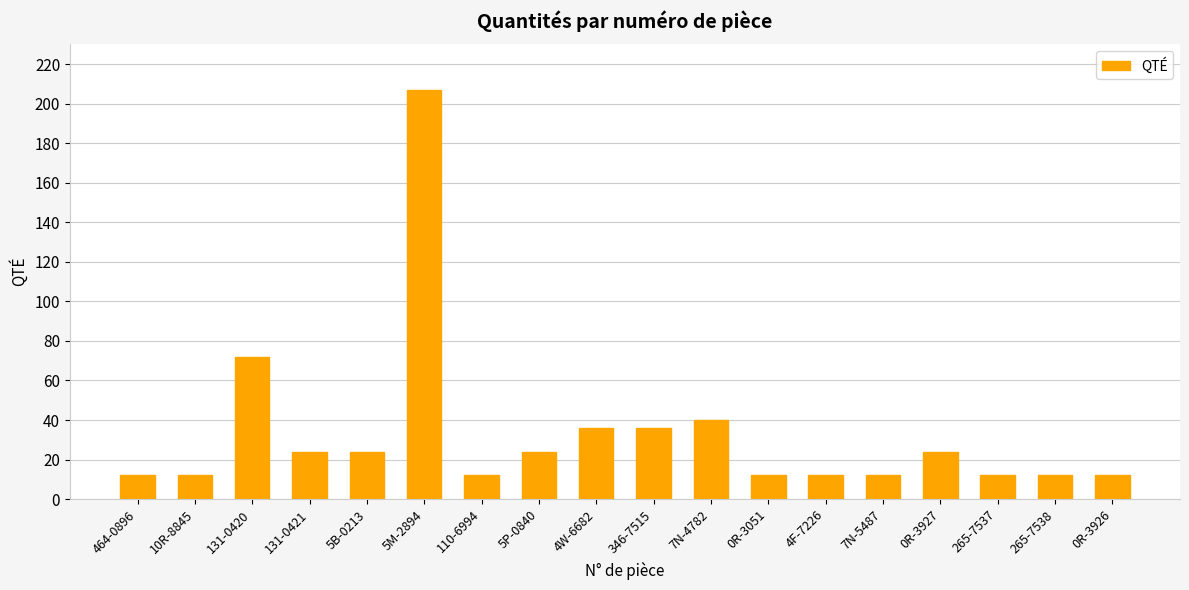

Which category has the highest value across all series?

5M-2894